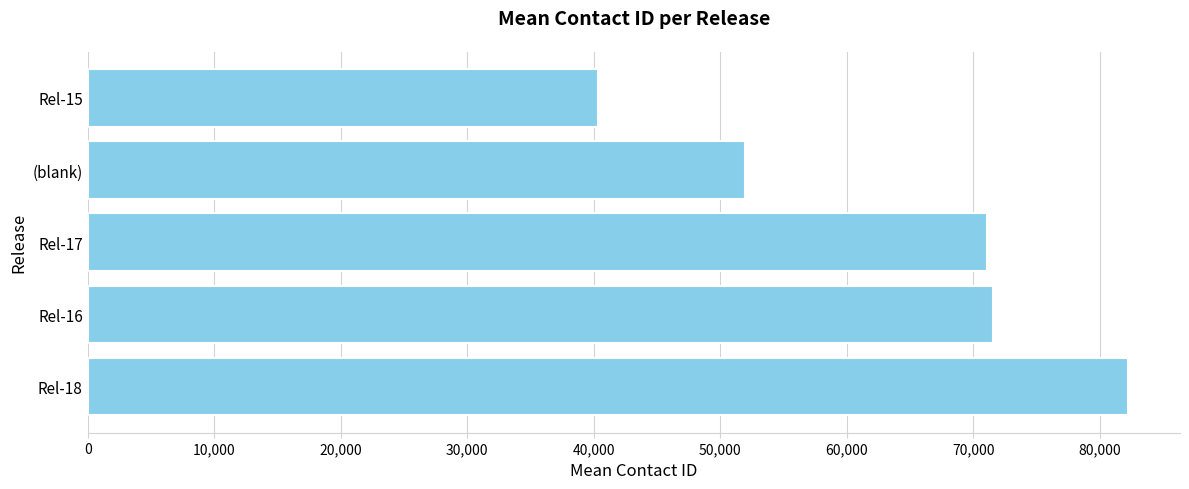

What is the maximum value shown in the chart?

82214